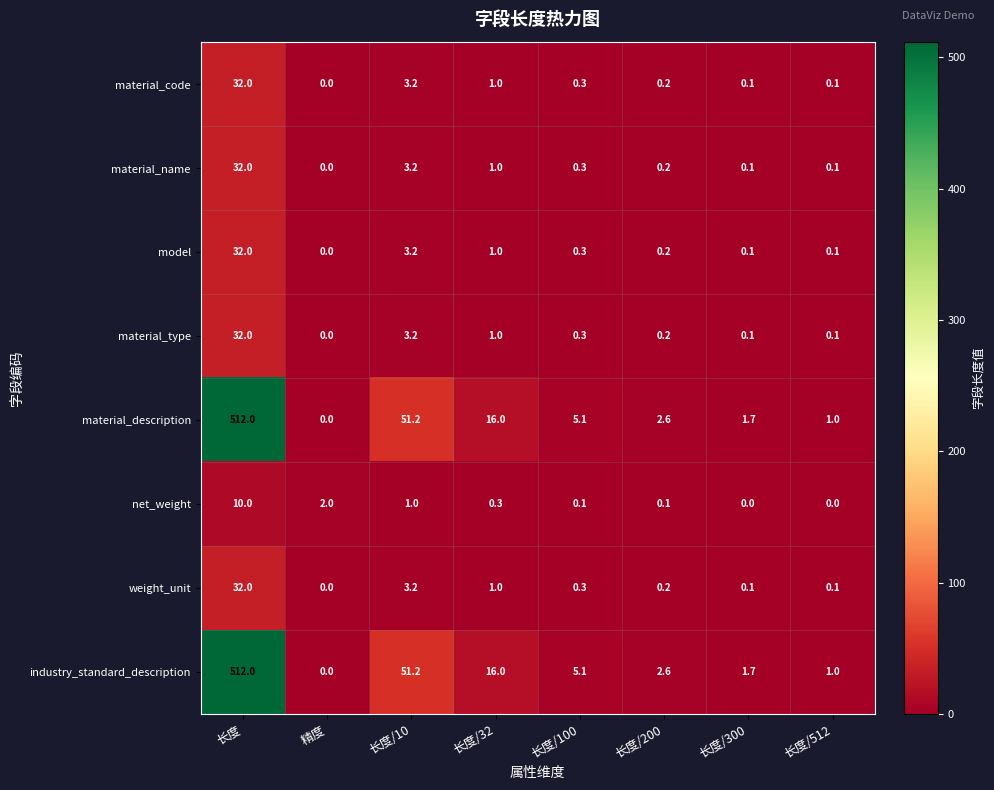

How many distinct data groups are displayed?

8